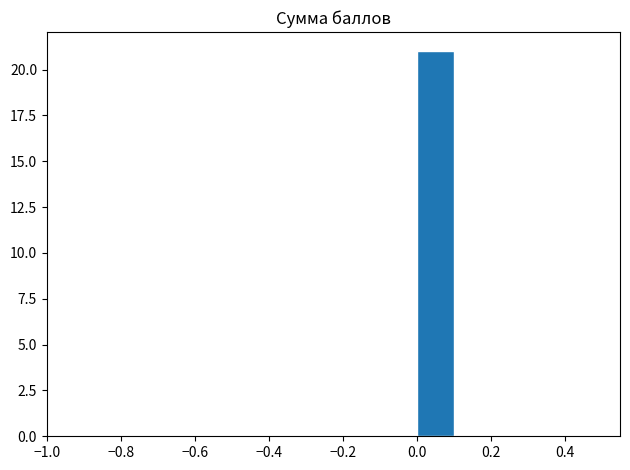

Reading left to right, transcribe this chart: for each bar, give the range it covers on the x-axis and its height. The values are not printed on the chart, so give them approximately, as read against the axis.

-0.5 to -0.4: 0
-0.4 to -0.3: 0
-0.3 to -0.2: 0
-0.2 to -0.1: 0
-0.1 to 0.0: 0
0.0 to 0.1: 21
0.1 to 0.2: 0
0.2 to 0.3: 0
0.3 to 0.4: 0
0.4 to 0.5: 0